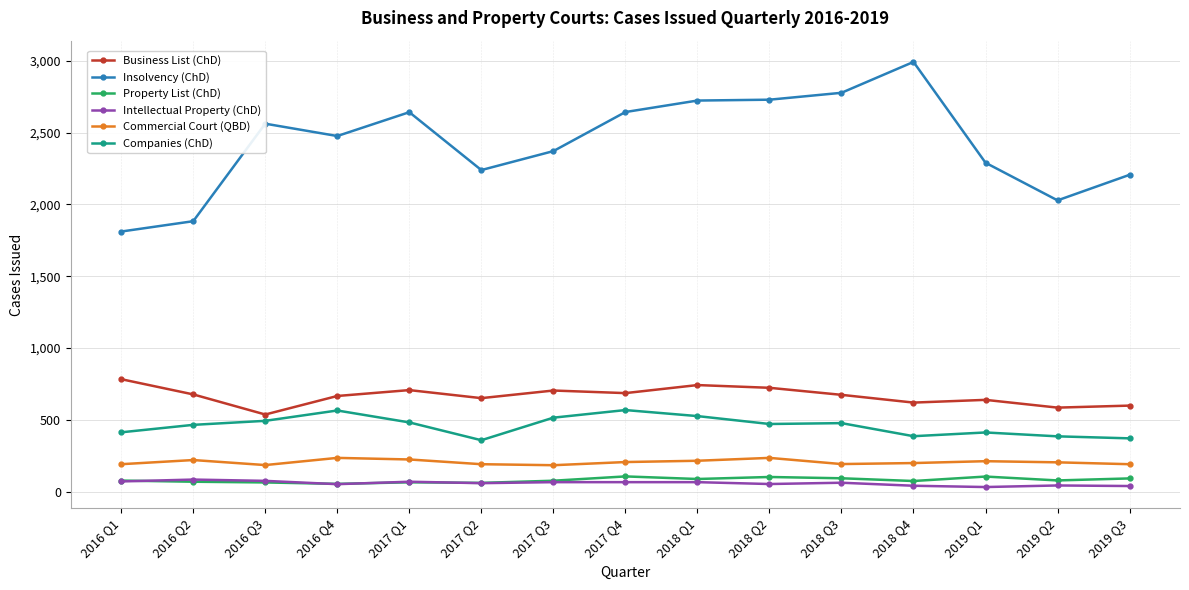

True or false: Companies (ChD) and Commercial Court (QBD) intersect in this chart.

False